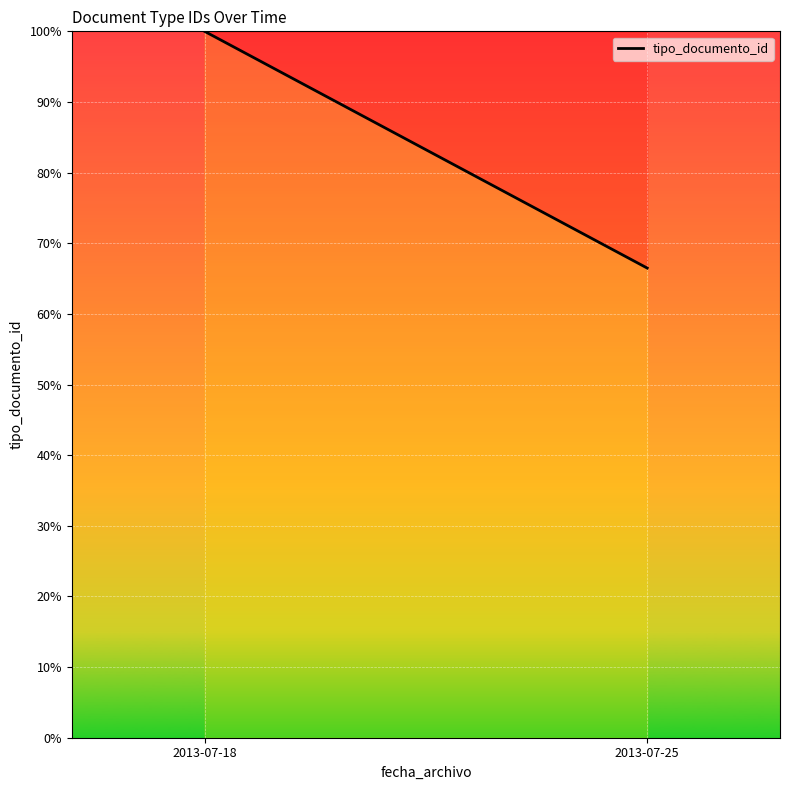

How many data points are less than 100?

1